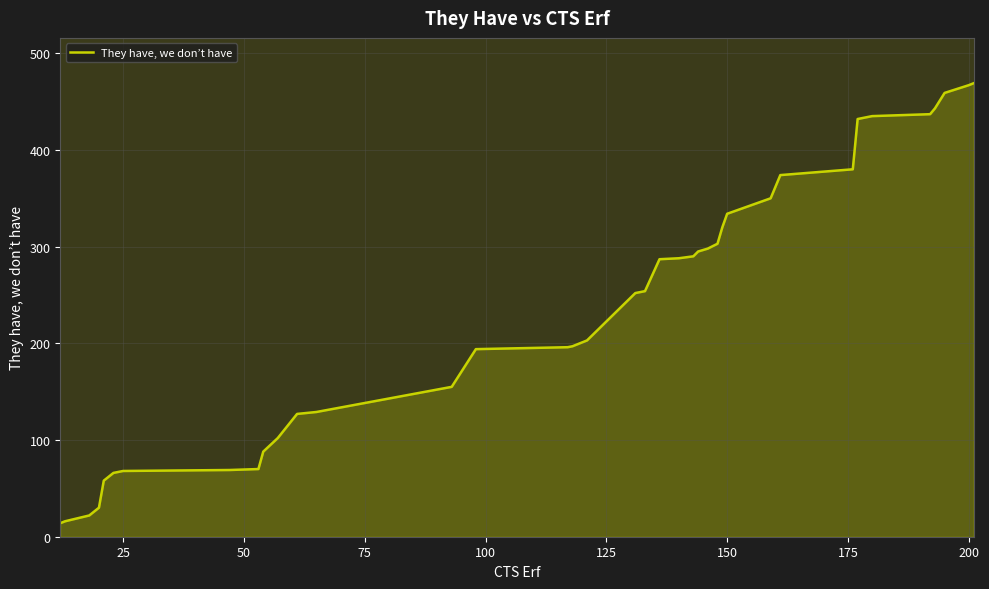

What is the greatest value displayed?

469